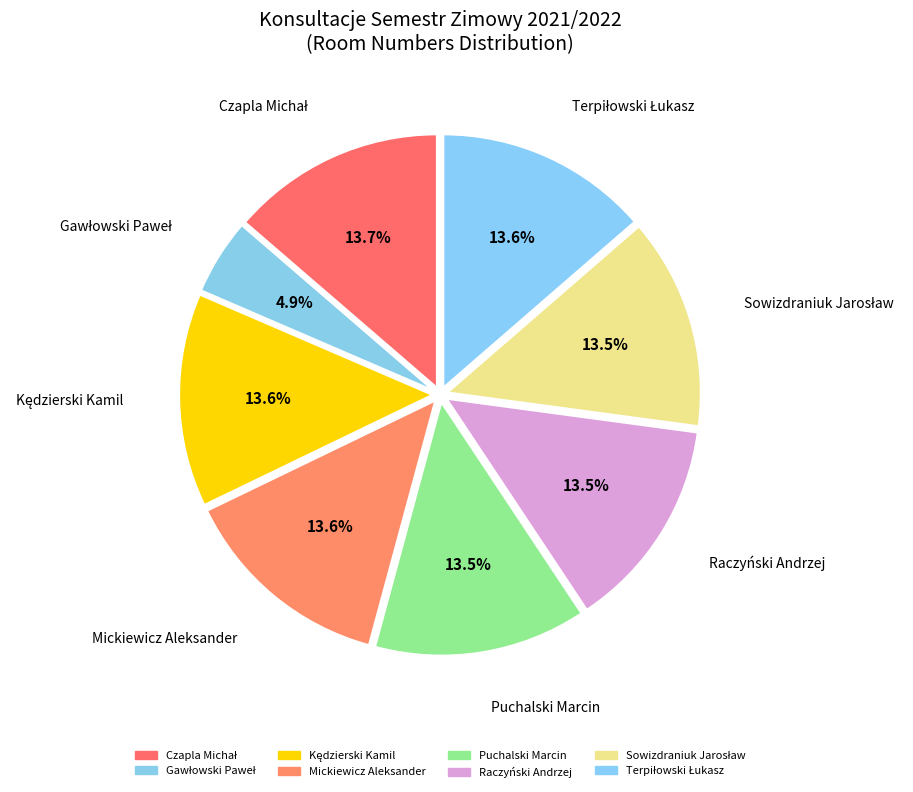

How many slices are in this pie chart?

8